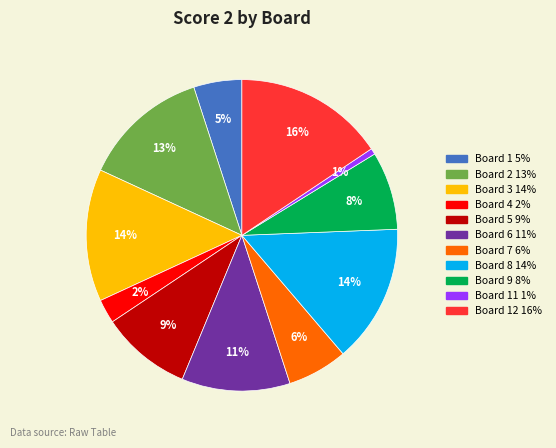

Does any single category account for the majority?

No